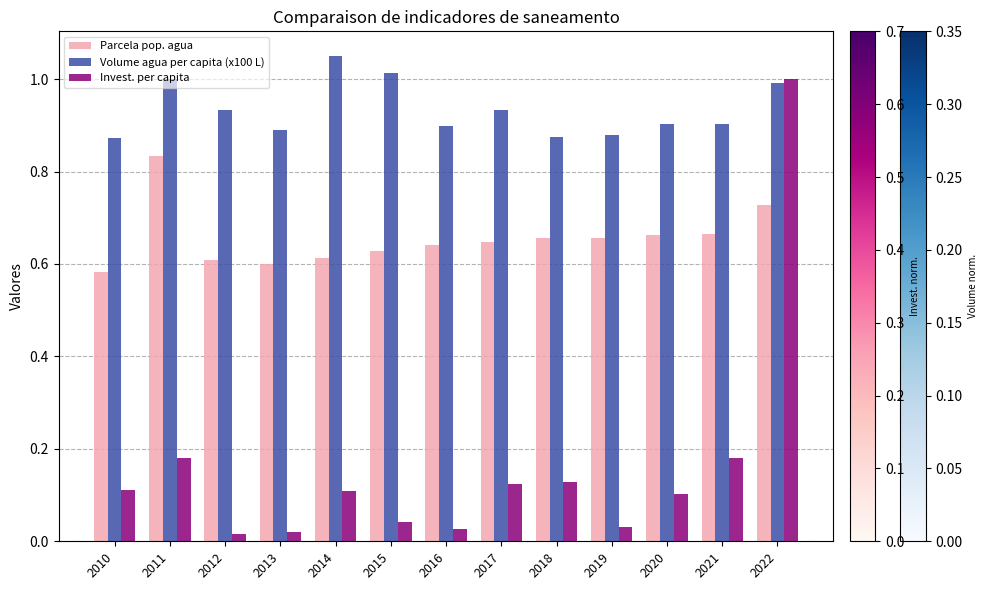

Between 2010 and 2021, which series saw the biggest shift?

Parcela pop. agua